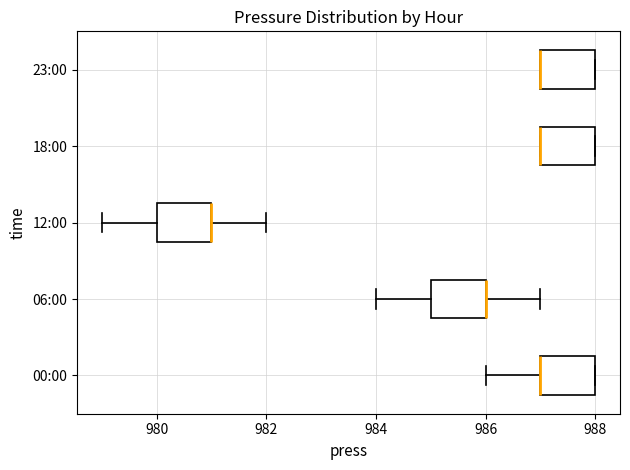

Where does the right whisker of the box for 12:00 end on the x-axis? The values are not printed on the chart, so give them approximately, as read against the axis.

982